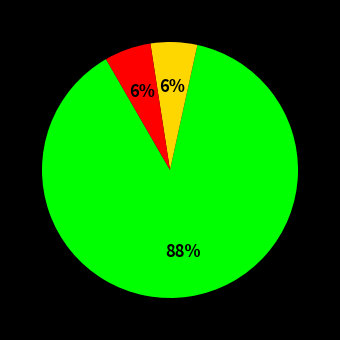

Does any single category account for the majority?

Yes